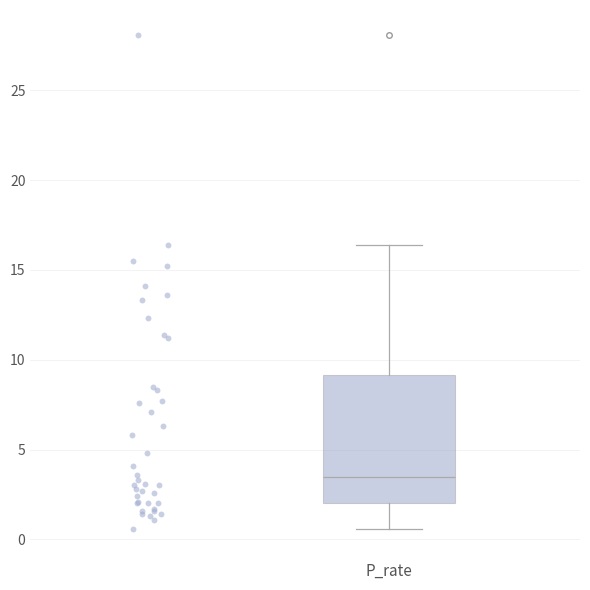

Transcribe this box plot: give where the median line is, the range the box spans, and where the two whiskers end, as read against the y-axis. The values are not printed on the chart, so give them approximately, as read against the axis.

median 3.5, box 2.0 to 9.0, whiskers 0.5 to 16.5